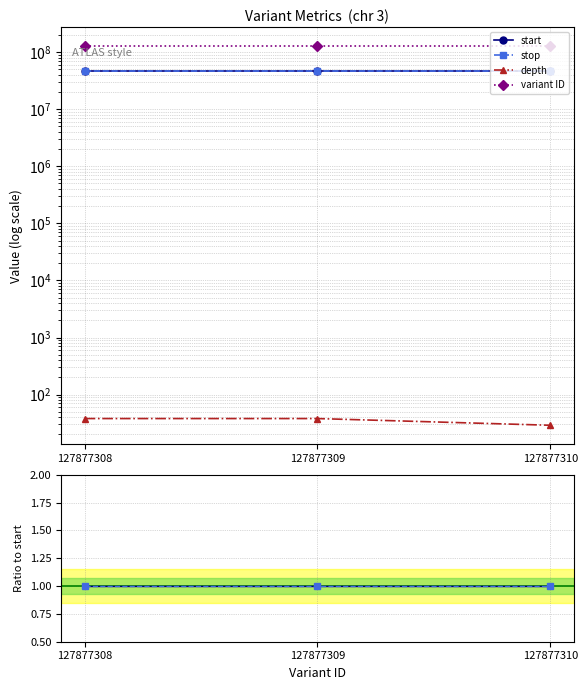

What is the average value of the stop series?

1.0